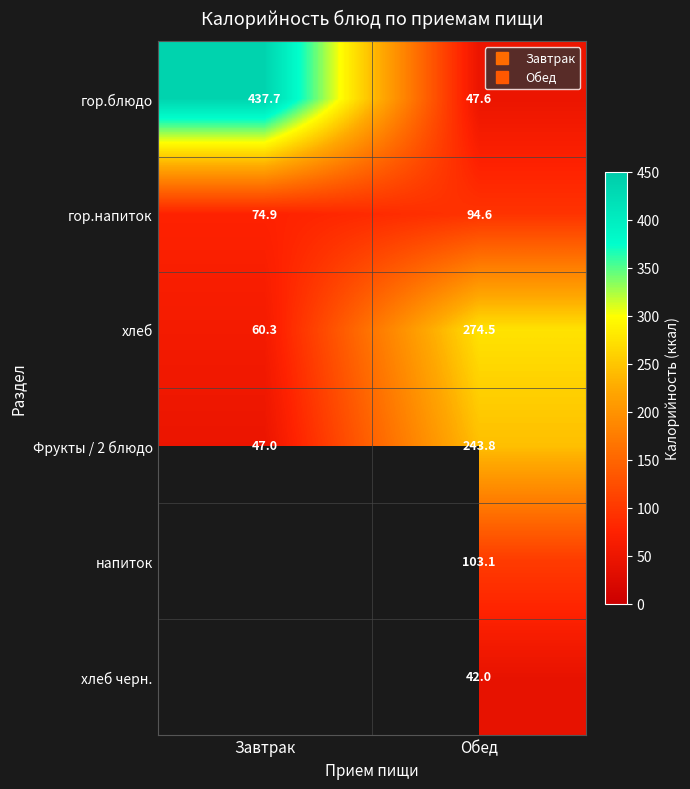

At which category is the sum across all series the highest?

Обед